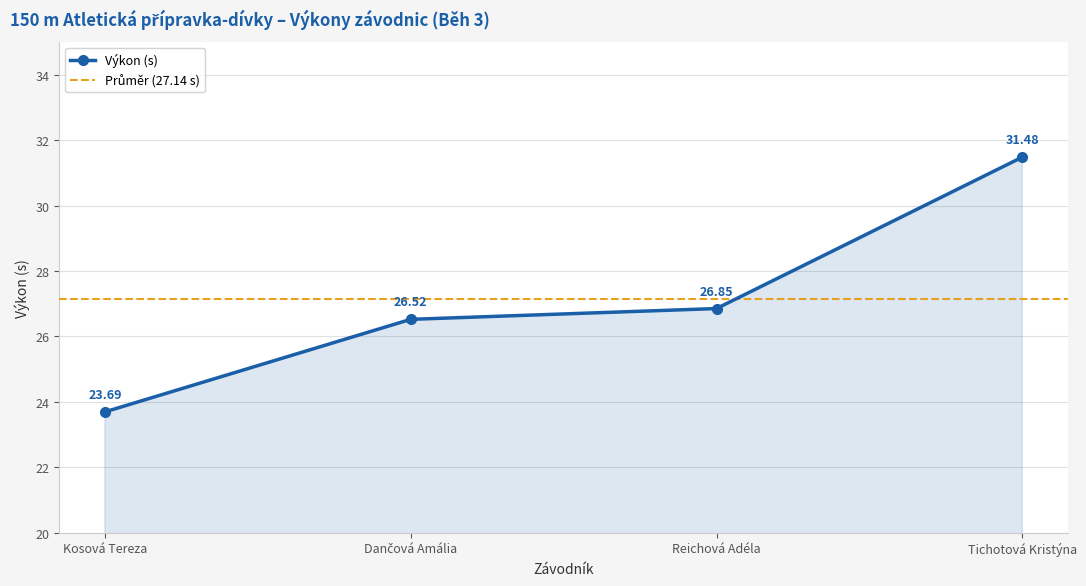

What is the difference between the maximum and minimum values?

7.8